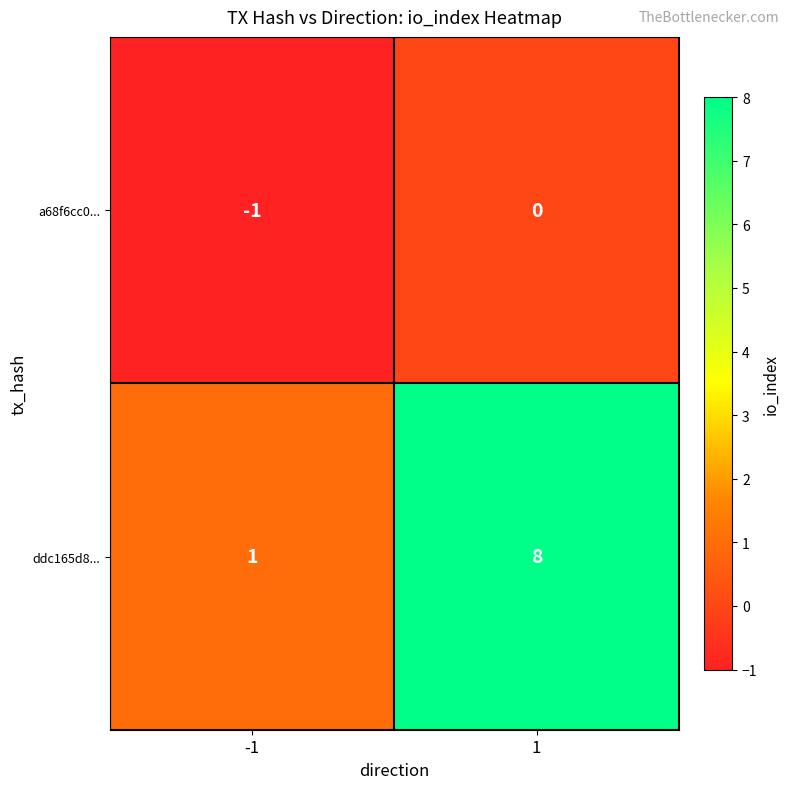

List the series in order of their overall mean, lowest first.

a68f6cc0..., ddc165d8...